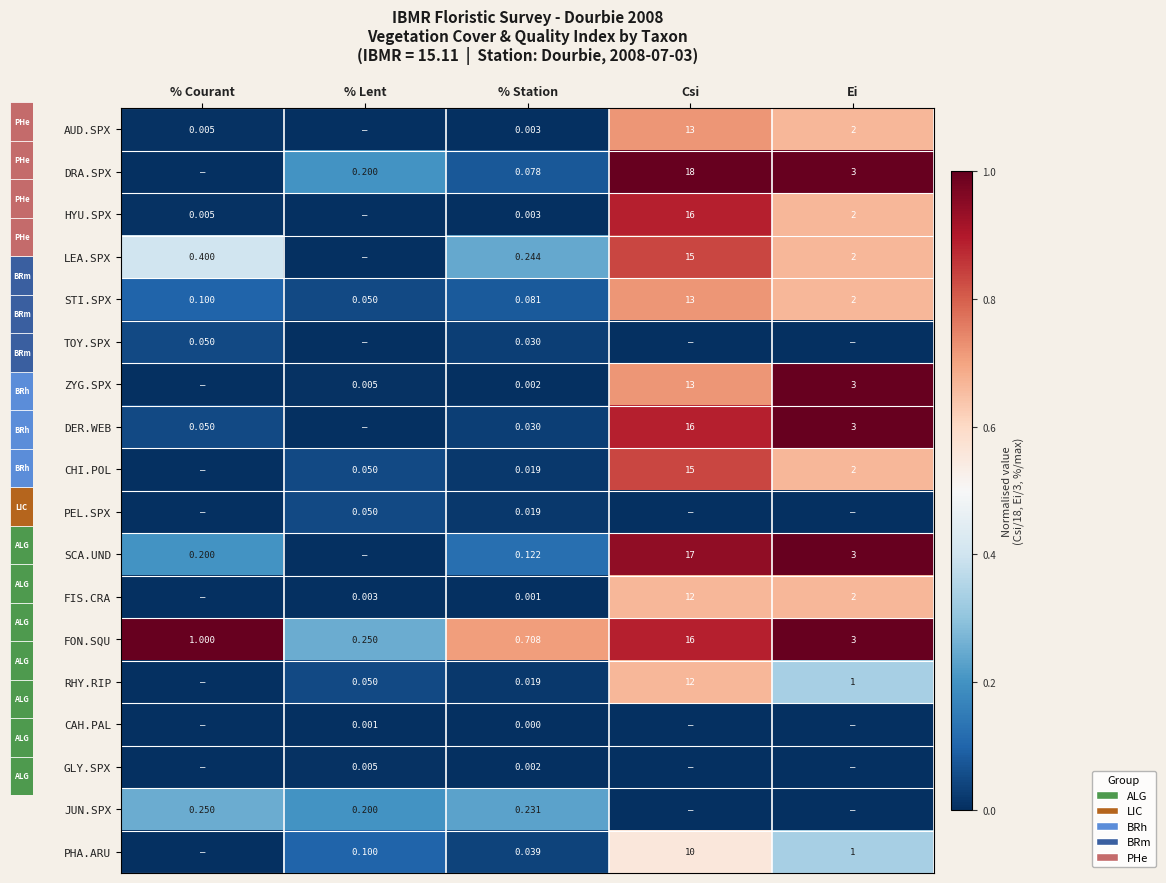

Is the value of ZYG.SPX at % Lent greater than the value of CHI.POL at Csi?

No